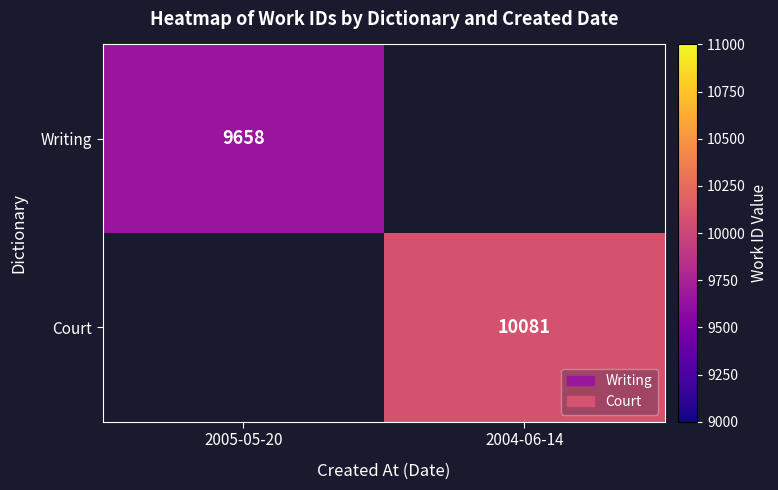

The Court series shows 10081 at 2004-06-14. True or false?

True